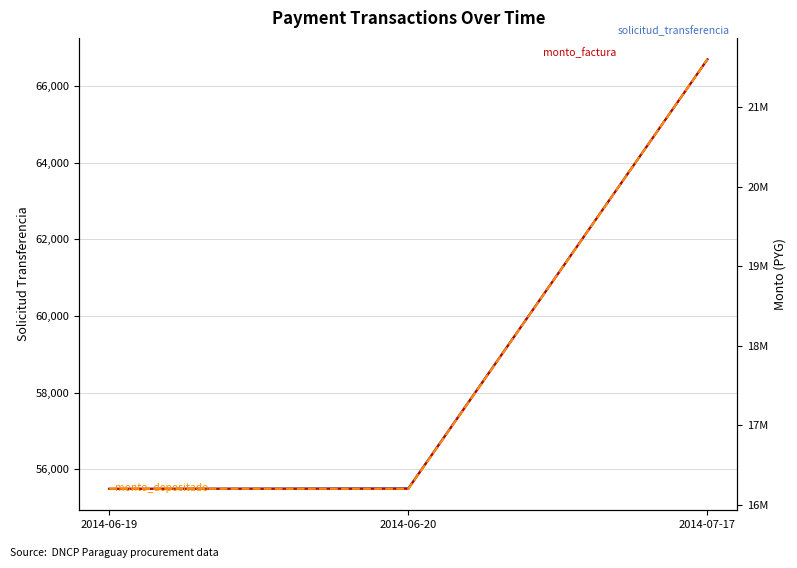

What is the maximum value for solicitud_transferencia?

66701